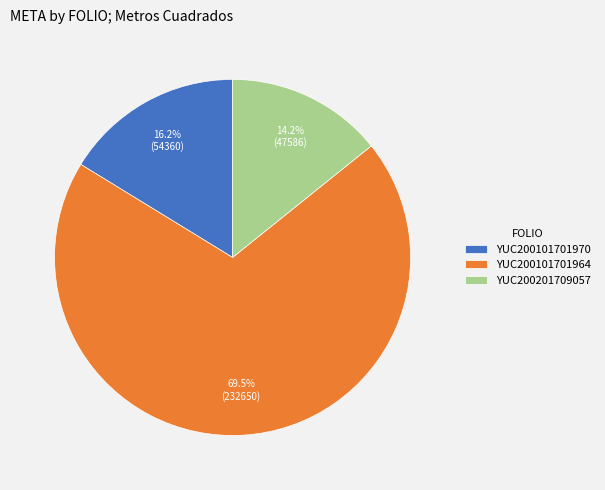

What percentage is the YUC200101701970 slice, to the nearest percent?

16%